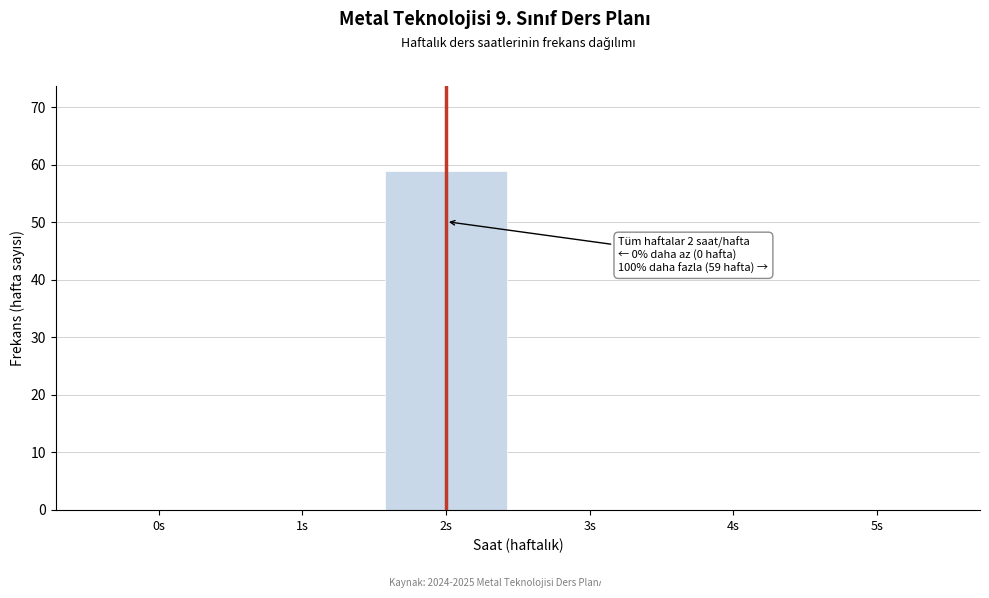

Reading right to left, transcribe all the data shown in this chart.

5s=0	4s=0	3s=0	2s=59	1s=0	0s=0